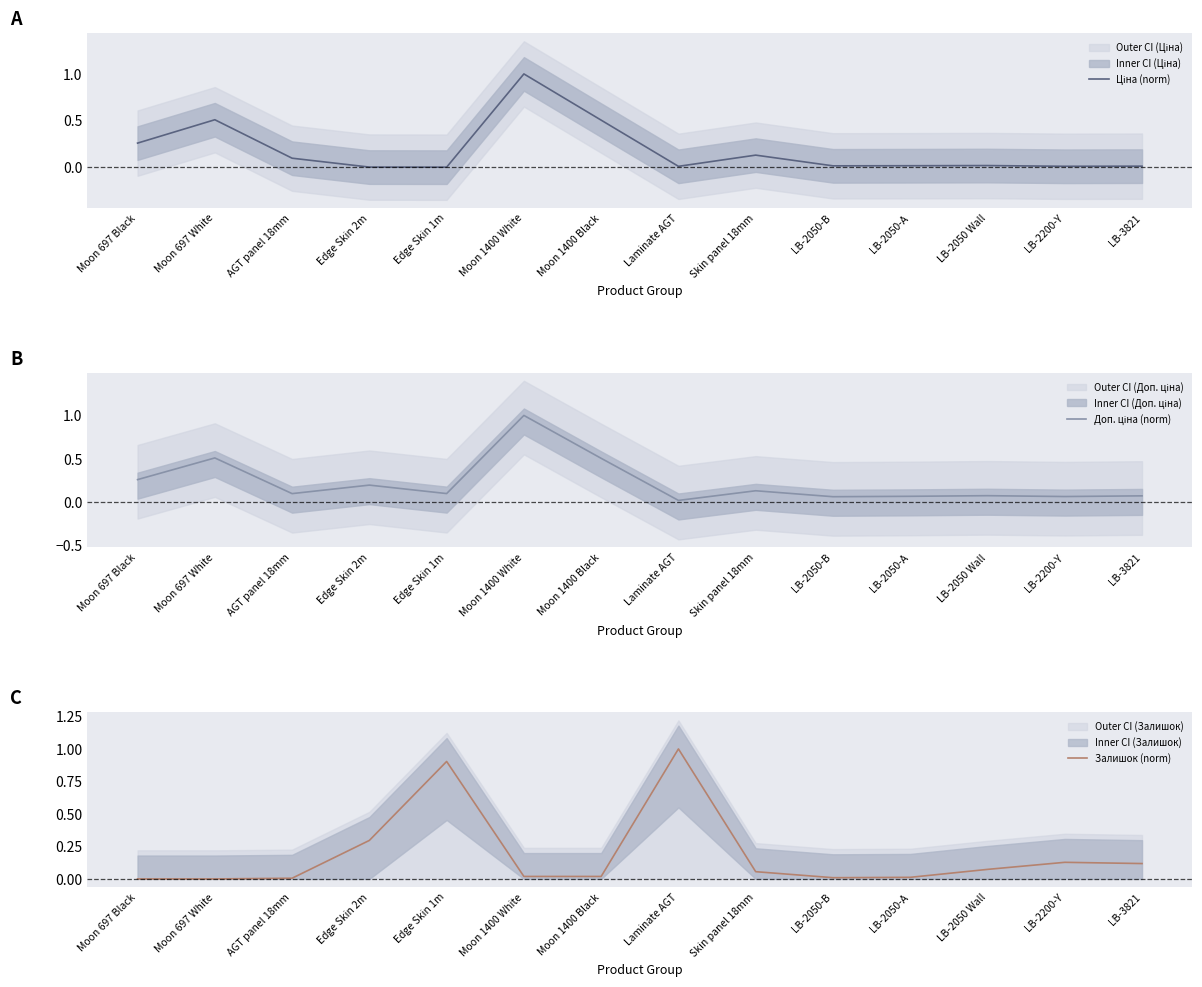

What is the average value of the Ціна (norm) series?

0.2